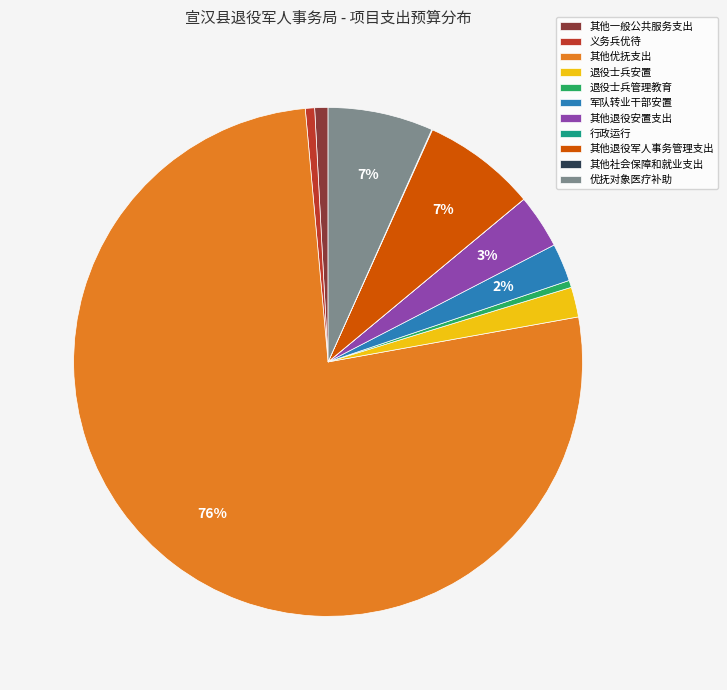

The 其他退役安置支出 slice represents 3% of the pie. True or false?

True